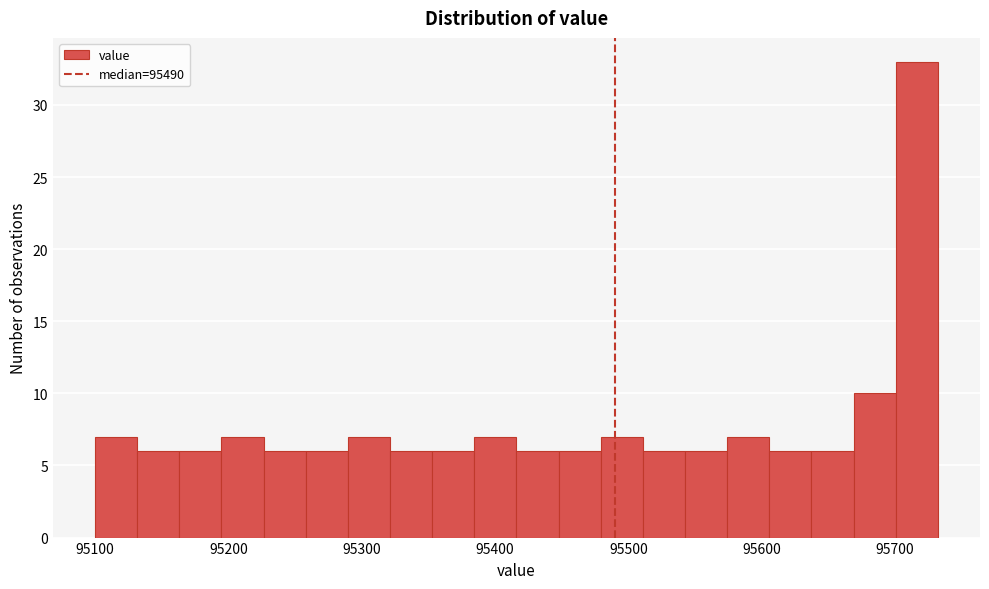

Read against the x-axis, roughly where is the centre of the tallest bar?

95720